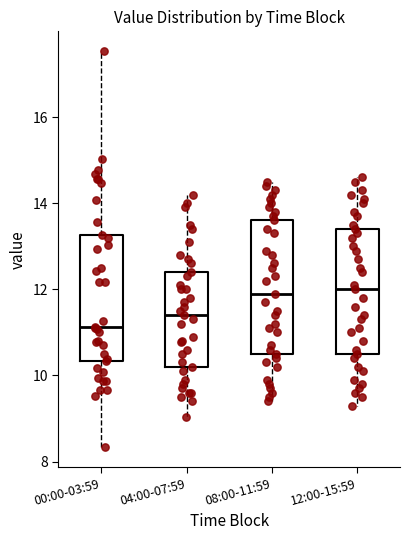

Where is the lower edge of the box for 00:00-03:59 on the y-axis? The values are not printed on the chart, so give them approximately, as read against the axis.

10.4